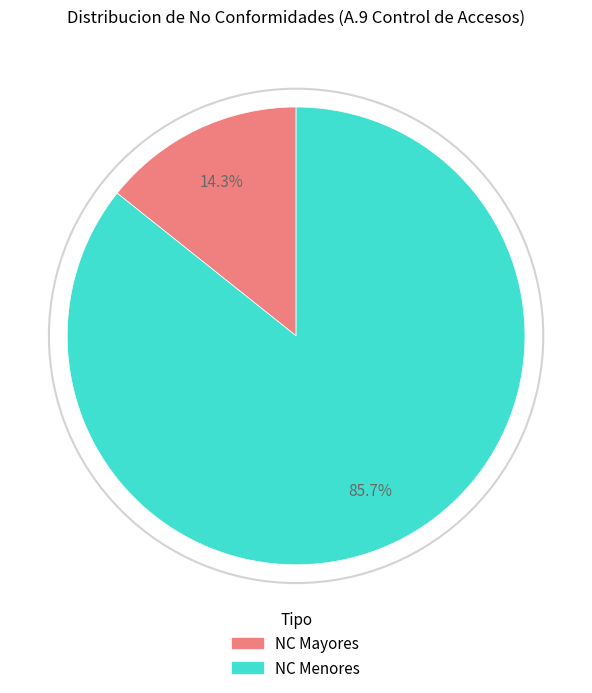

Which slice represents more than half of the pie?

NC Menores